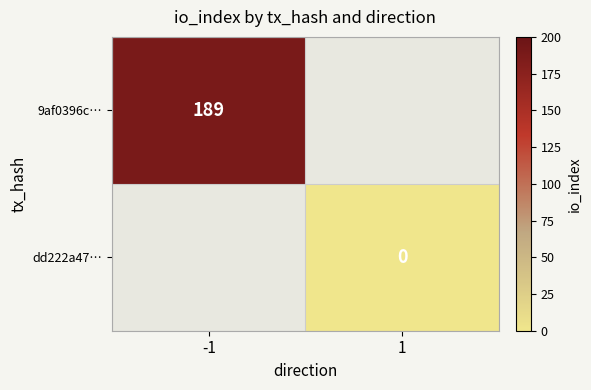

True or false: 9af0396c… has a value of 189 at -1.

True